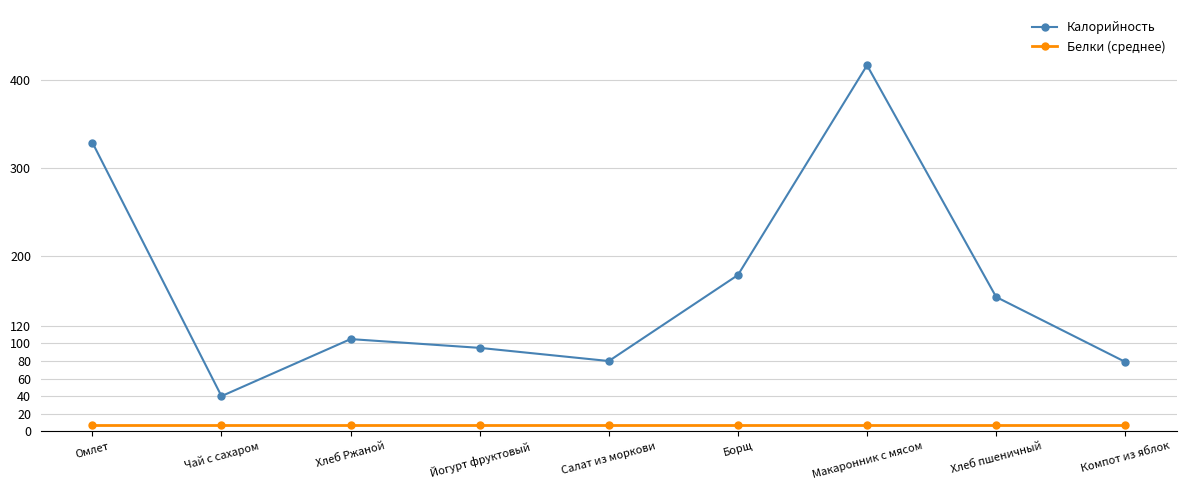

What is the label of the 1st point from the left?

Омлет